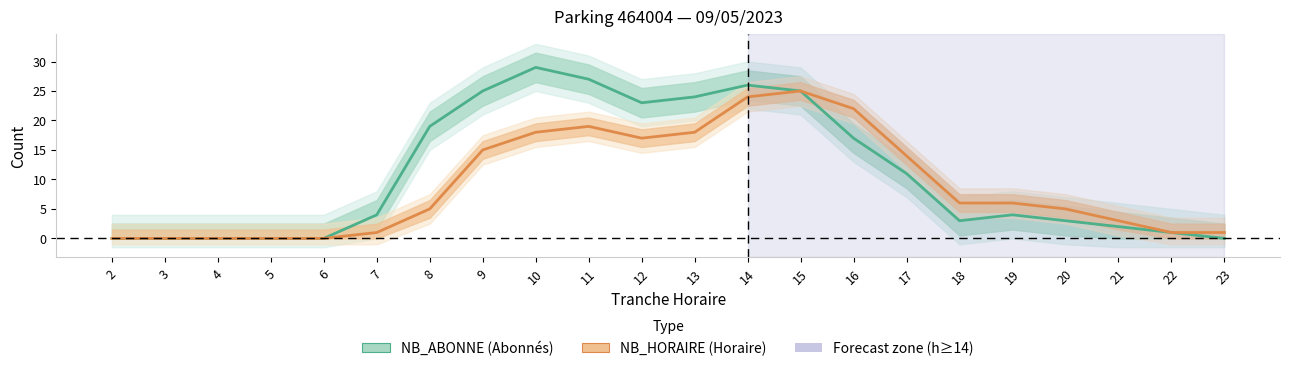

How many values in the NB_ABONNE (Abonnés) series exceed 4?

10